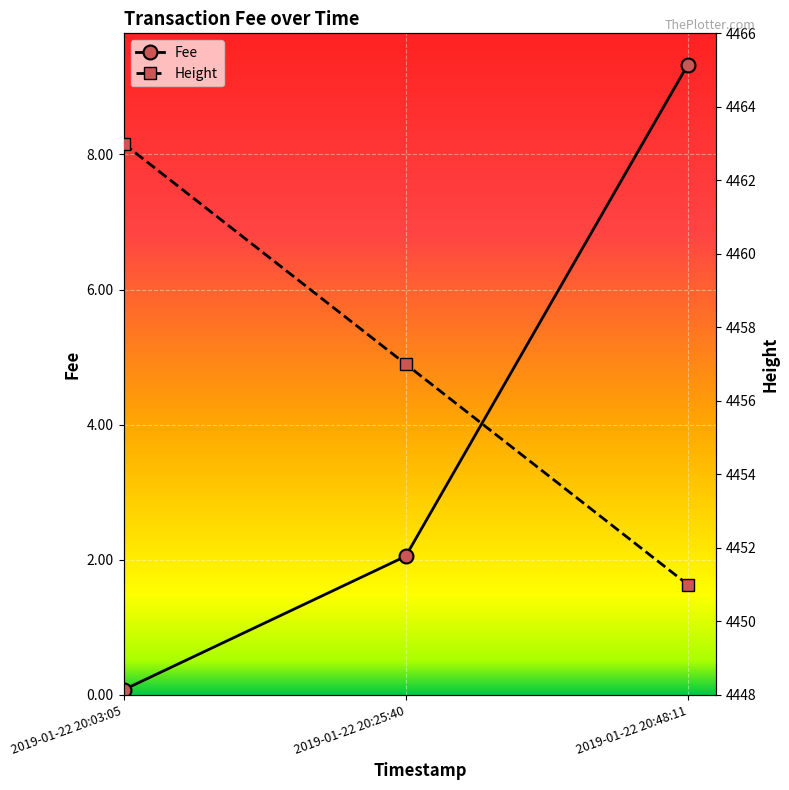

At which category does the chart reach its minimum across all series?

2019-01-22 20:03:05